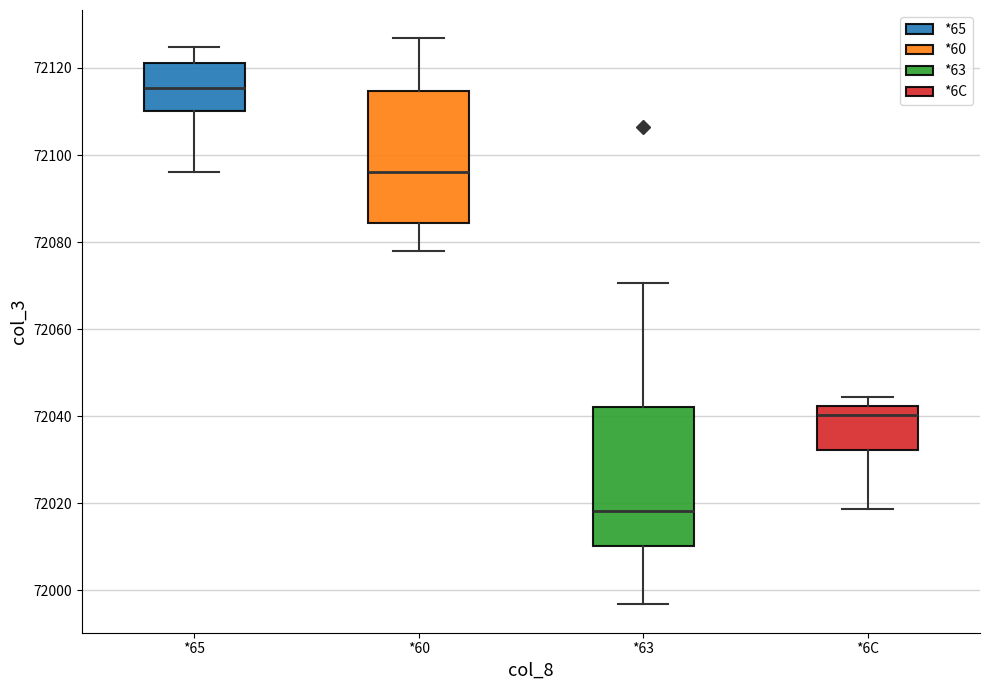

Reading left to right, read every box against the y-axis: the position of its median line, the range the box covers, and the ends of its whiskers. The values are not printed on the chart, so give them approximately, as read against the axis.

*65: median 72116, box 72110 to 72122, whiskers 72096 to 72124
*60: median 72096, box 72084 to 72114, whiskers 72078 to 72126
*63: median 72018, box 72010 to 72042, whiskers 71996 to 72070
*6C: median 72040, box 72032 to 72042, whiskers 72018 to 72044